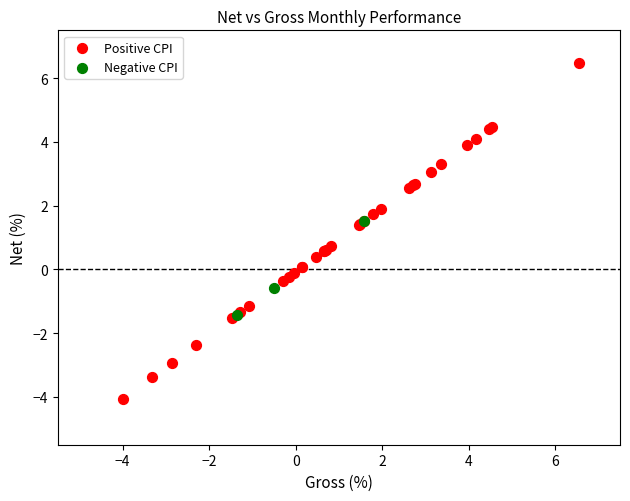

Which series has the largest Y range (max minus min)?

Positive CPI